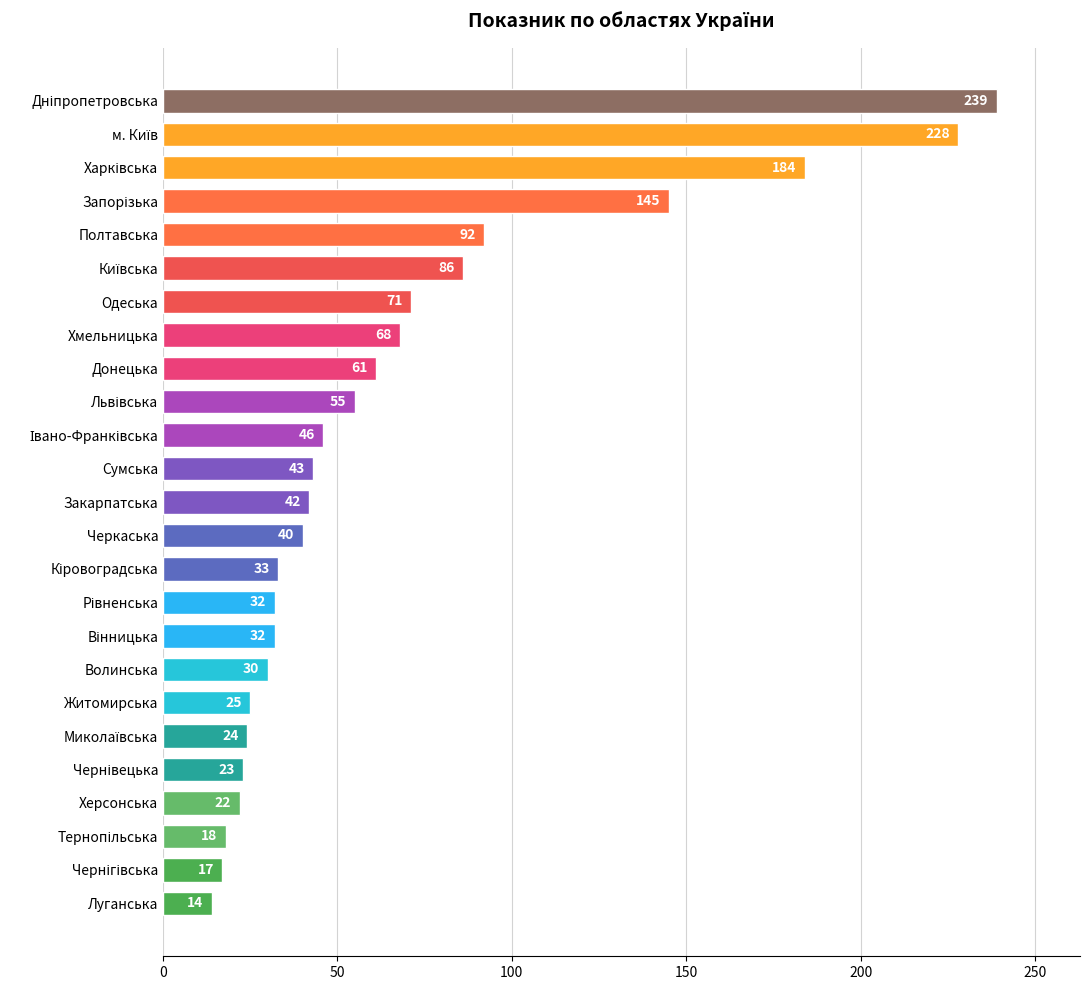

How many distinct data groups are displayed?

1